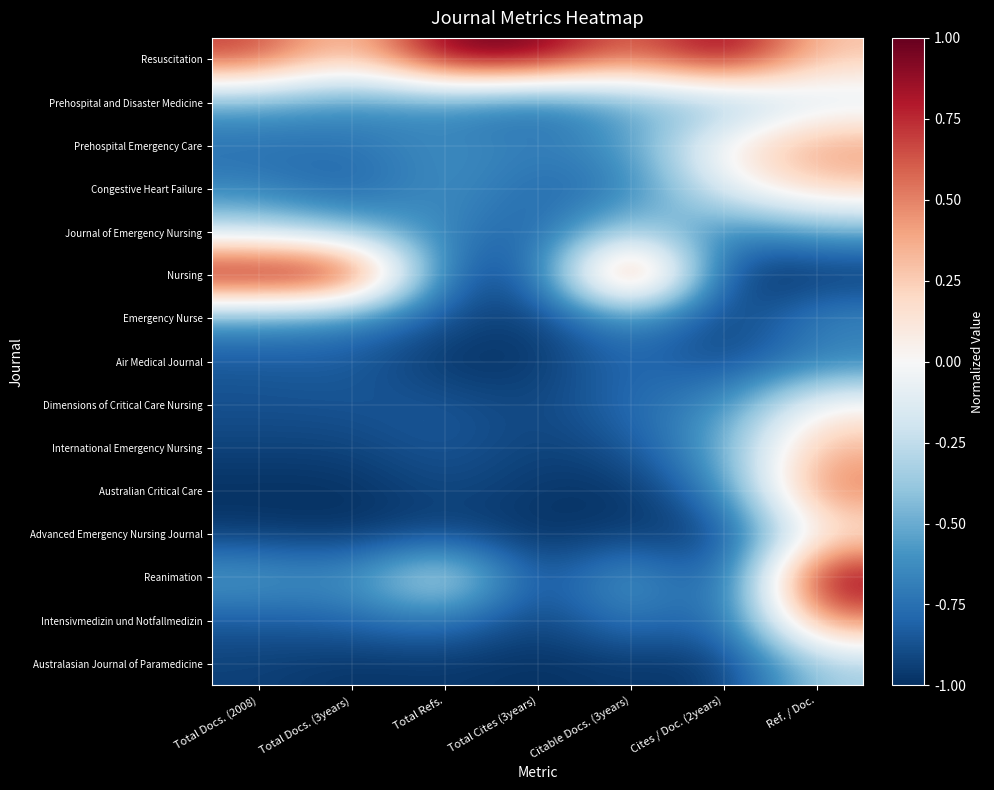

Rank the series by their maximum value, from lowest to highest.

Air Medical Journal, Emergency Nurse, Australasian Journal of Paramedicine, Journal of Emergency Nursing, Prehospital and Disaster Medicine, Dimensions of Critical Care Nursing, Advanced Emergency Nursing Journal, Congestive Heart Failure, International Emergency Nursing, Prehospital Emergency Care, Intensivmedizin und Notfallmedizin, Australian Critical Care, Resuscitation, Nursing, Reanimation